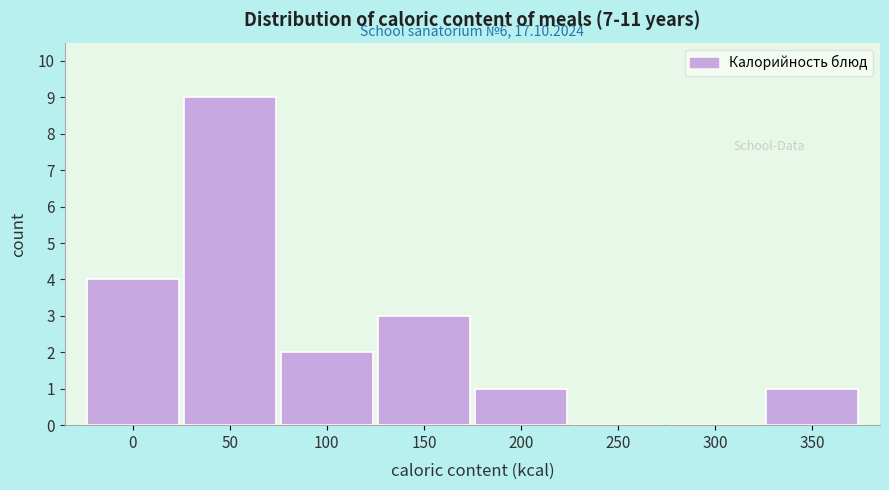

Reading left to right, what are all the values shown in this chart?

0=4	50=9	100=2	150=3	200=1	250=0	300=0	350=1